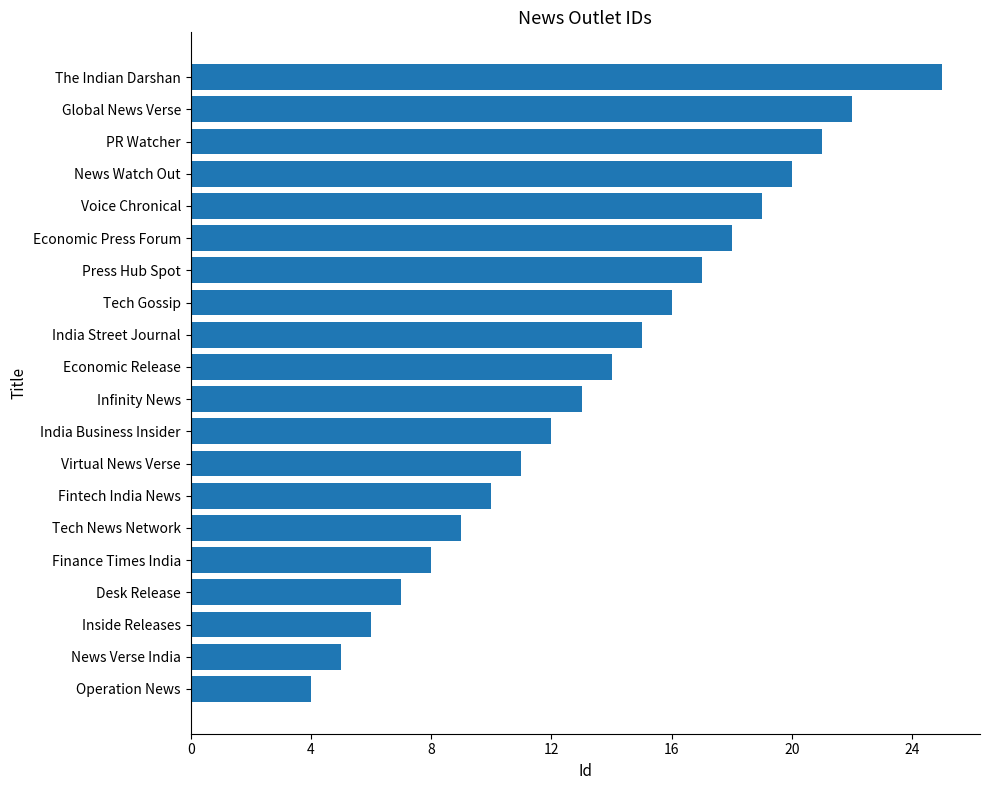

What is the difference between the values at Virtual News Verse and Economic Release?

3